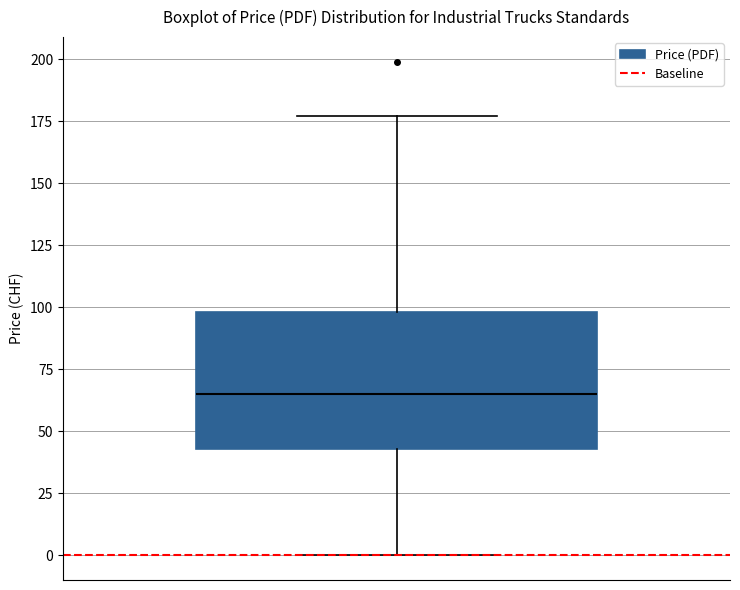

Read this box plot against the y-axis: the position of the median line, the range covered by the box, and the ends of both whiskers. The values are not printed on the chart, so give them approximately, as read against the axis.

median 65, box 45 to 100, whiskers 0 to 175